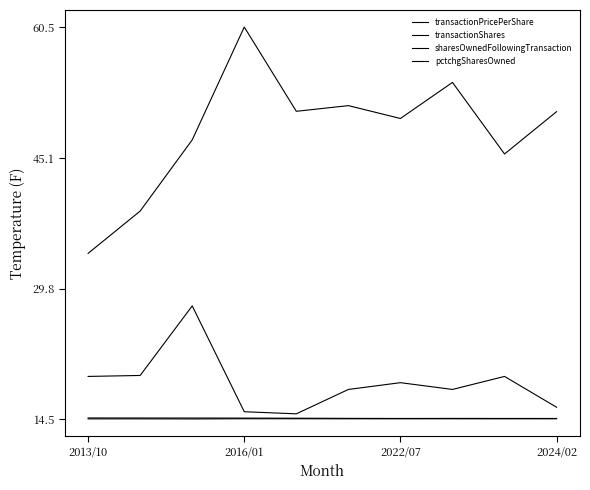

How many values in the sharesOwnedFollowingTransaction series are below 50?

5